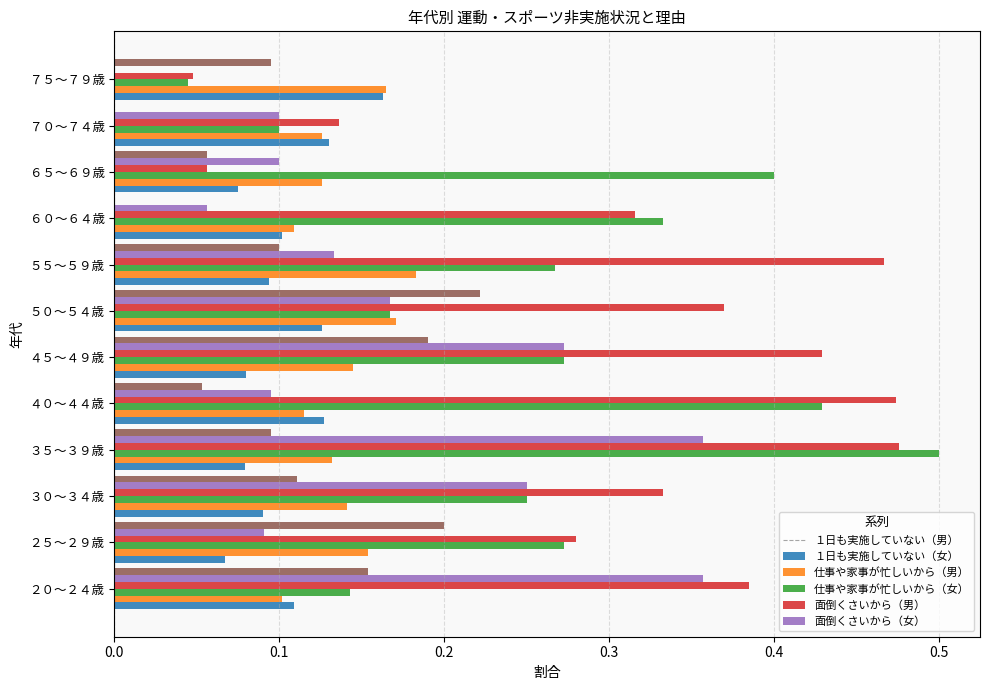

At which category is the sum across all series the highest?

３５～３９歳